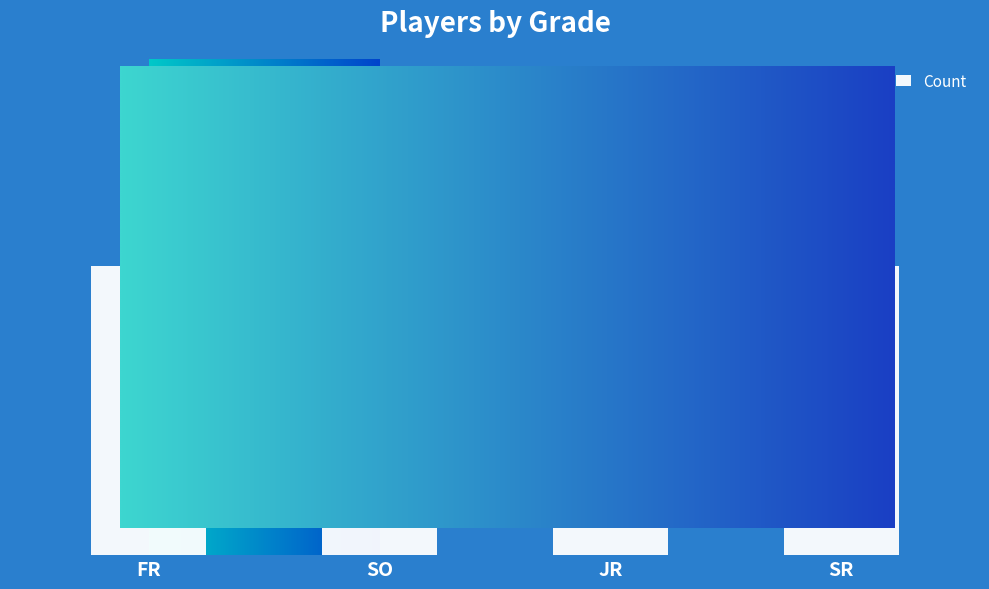

True or false: the data shows 12 at FR.

False